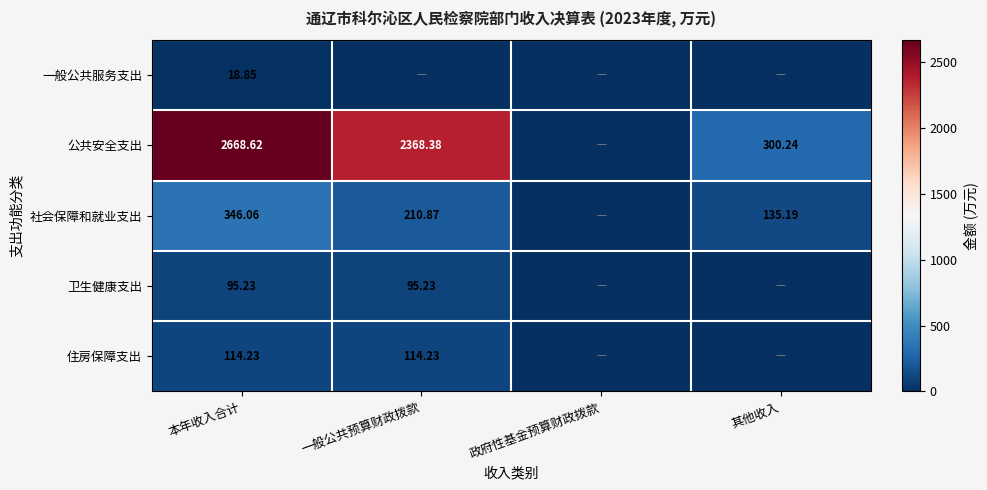

Which series has the largest range (max minus min)?

公共安全支出